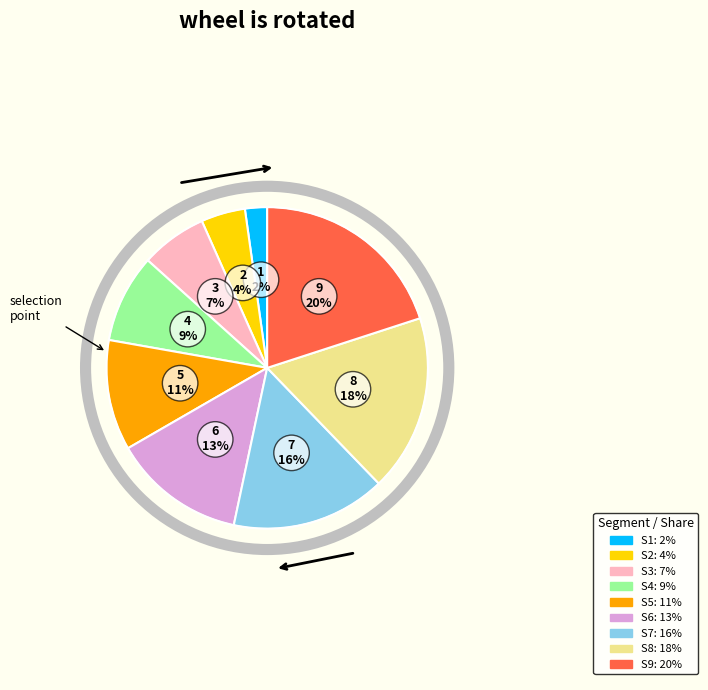

Does any single category account for the majority?

No